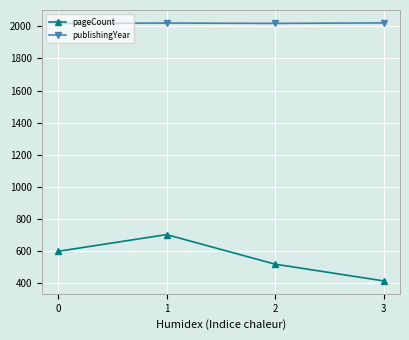

True or false: pageCount has a value of 704 at 1.

True